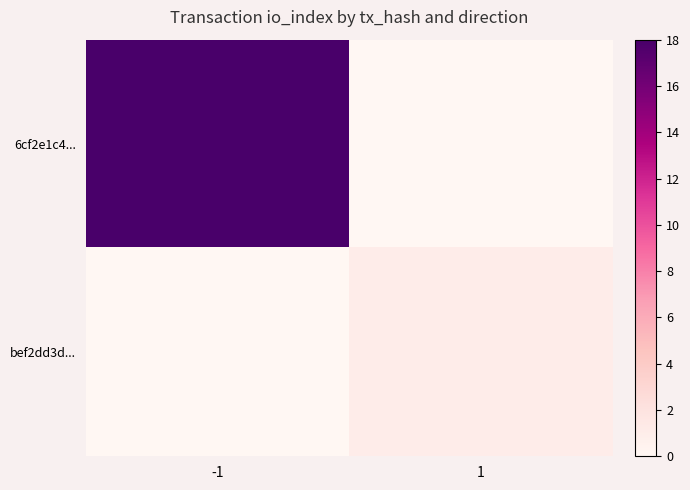

Which category has the highest value across all series?

-1